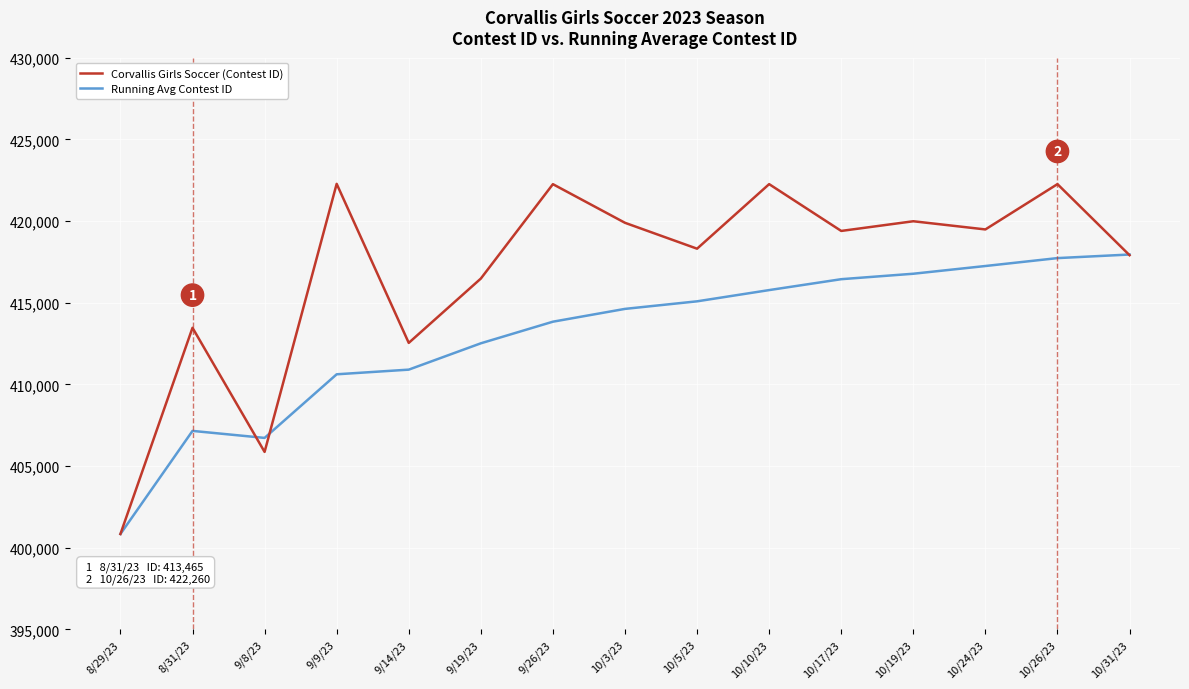

At which category is the sum across all series the highest?

10/26/23